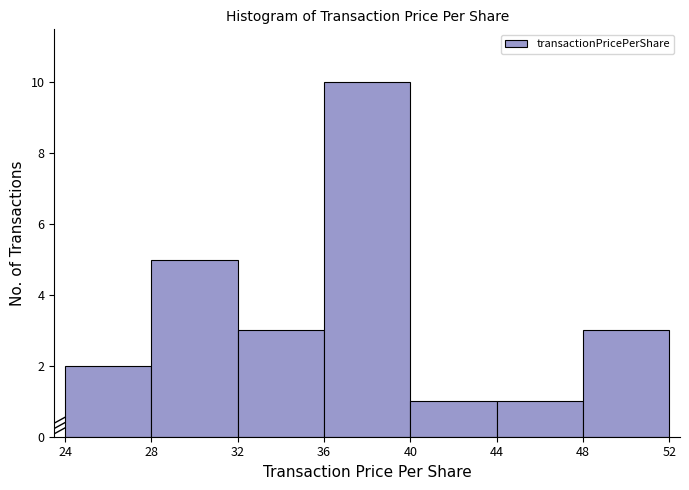

How tall is the bar that spans 28 to 32 on the x-axis? The values are not printed on the chart, so give them approximately, as read against the axis.

5